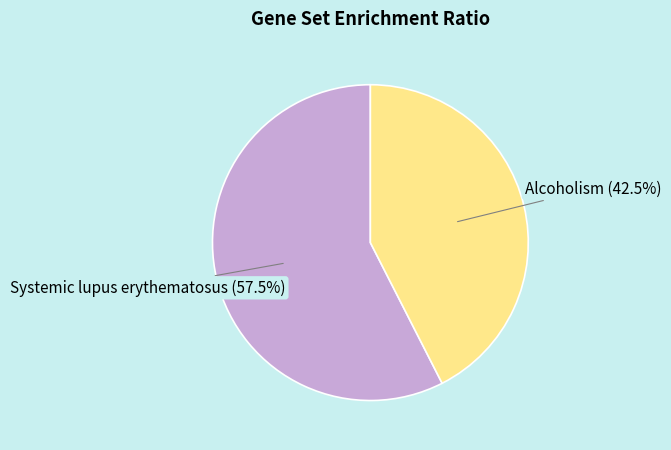

Is there any slice that represents more than half of the pie?

Yes